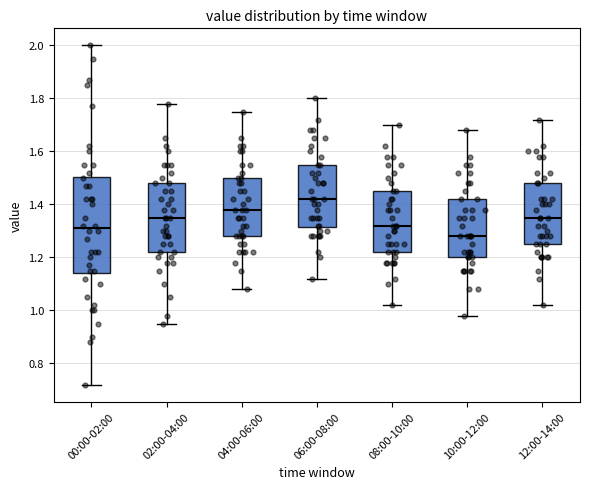

Comparing the boxes themselves (not the whiskers), which one is the tallest?

00:00-02:00